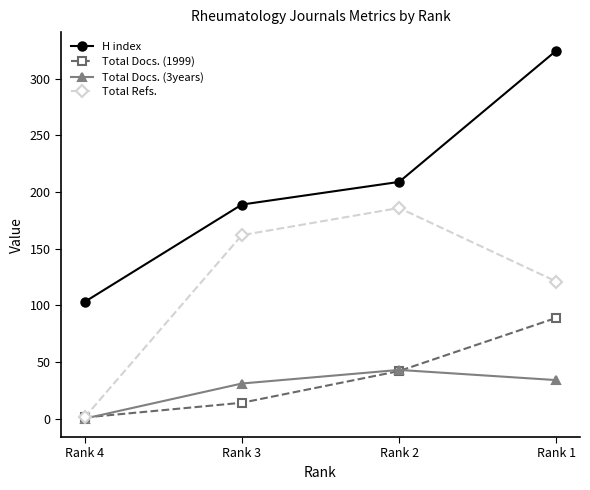

Which label corresponds to the smallest value in the chart?

Rank 4